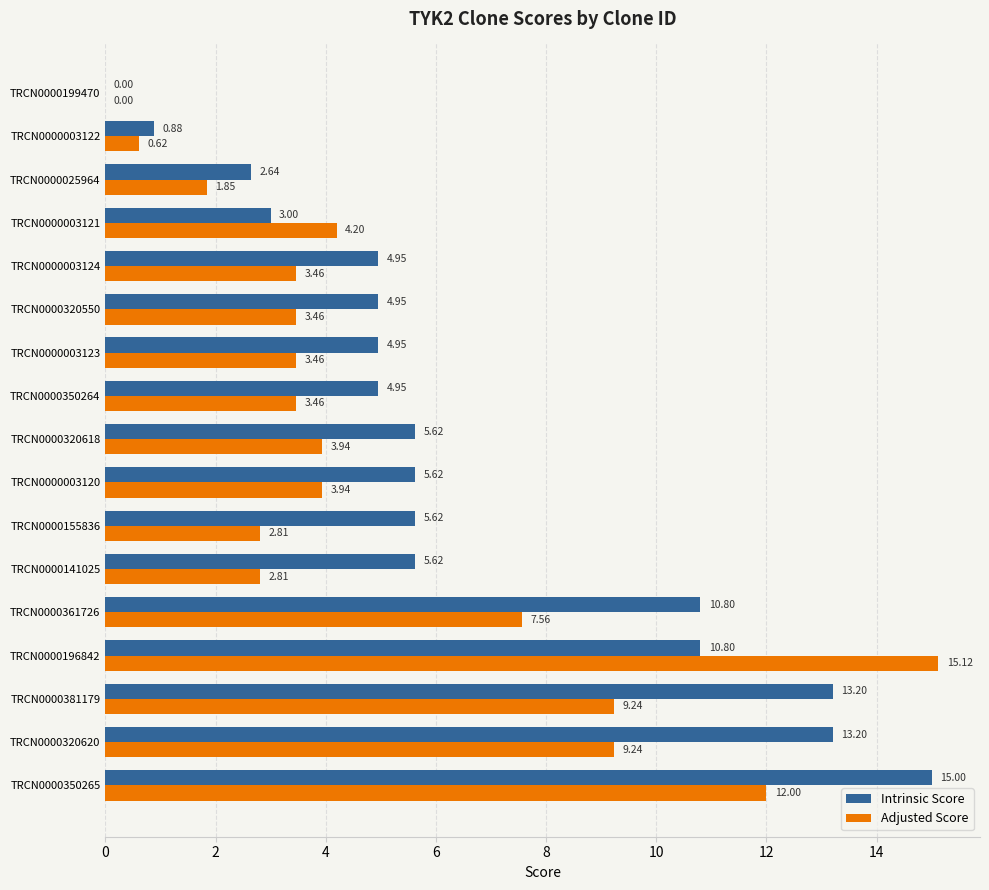

Is the value of Intrinsic Score at TRCN0000003122 greater than the value of Adjusted Score at TRCN0000025964?

No